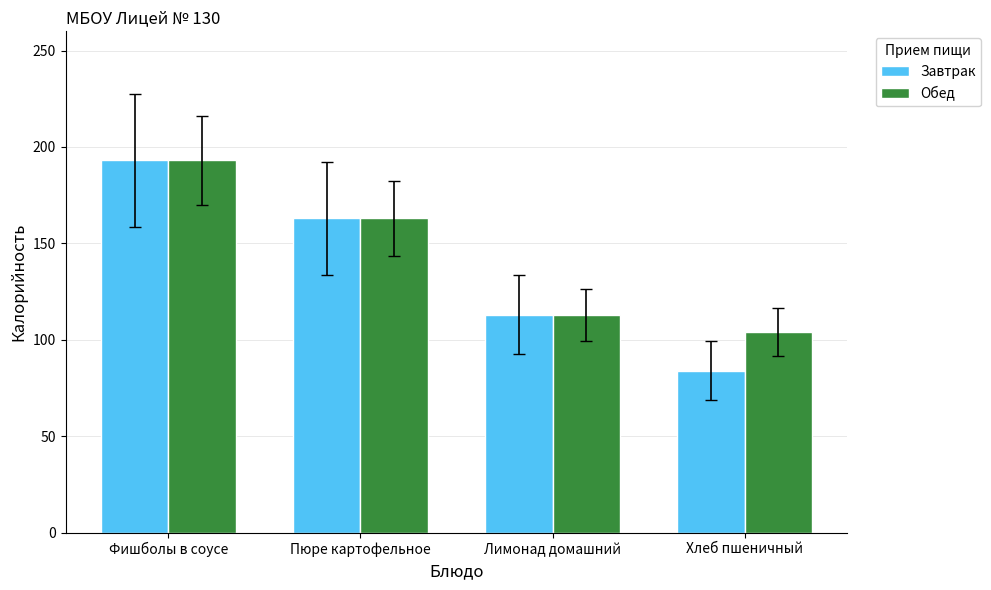

What position from the left is Хлеб пшеничный?

4